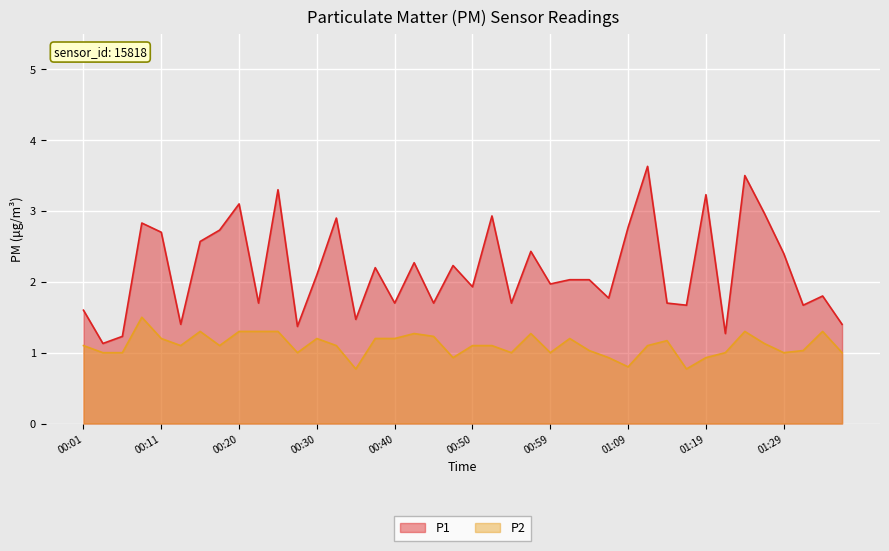

In P2, how many points are lower than both neighbors (excluding endpoints)?

10